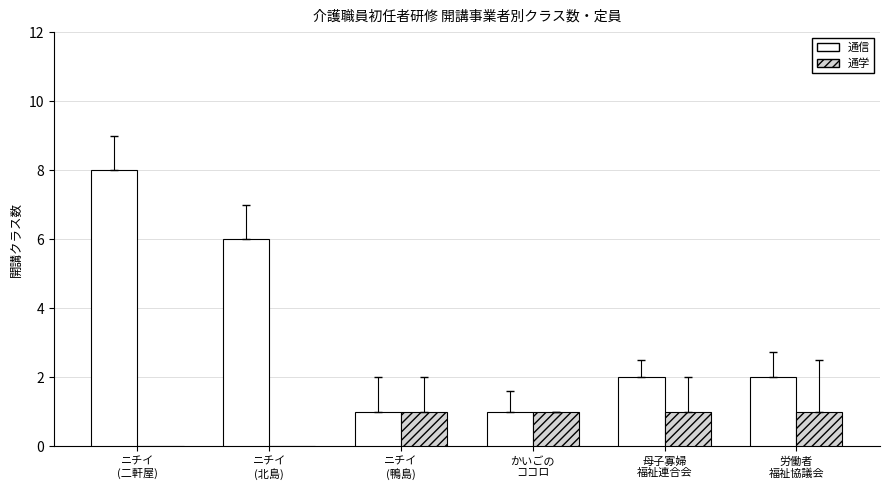

Count the 通学 values in the range 0 to 1.

6